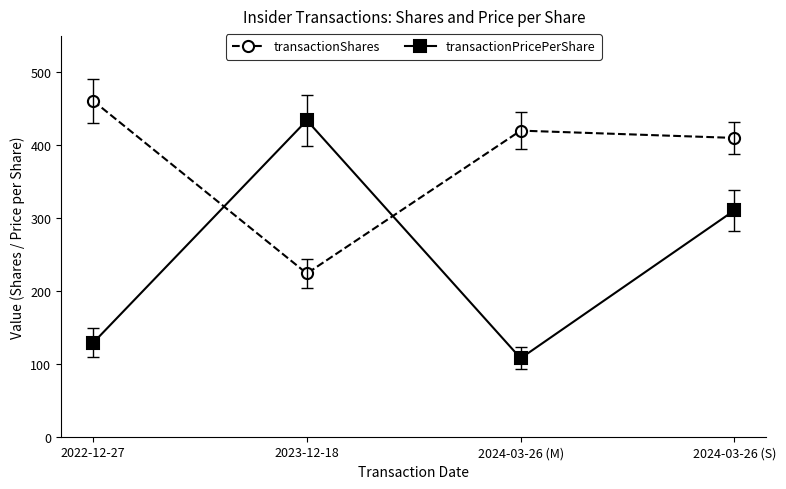

Reading left to right, list all the values displayed in this chart.

transactionShares: 461.0	224.0	420.0	410.0
transactionPricePerShare: 128.8	434.1	107.6	310.6